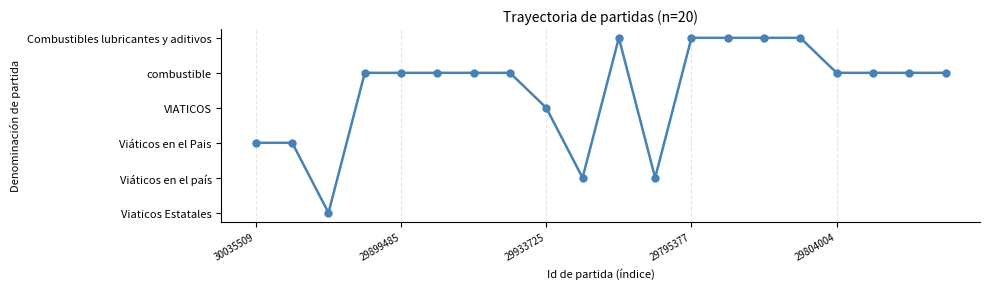

Is this an area chart (filled region under the line)?

No